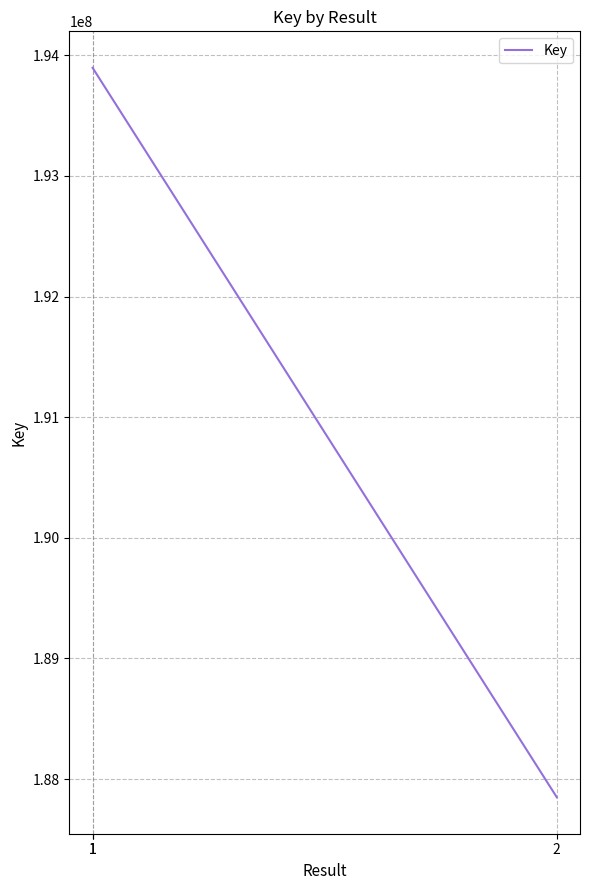

Which category has the lowest value across all series?

2